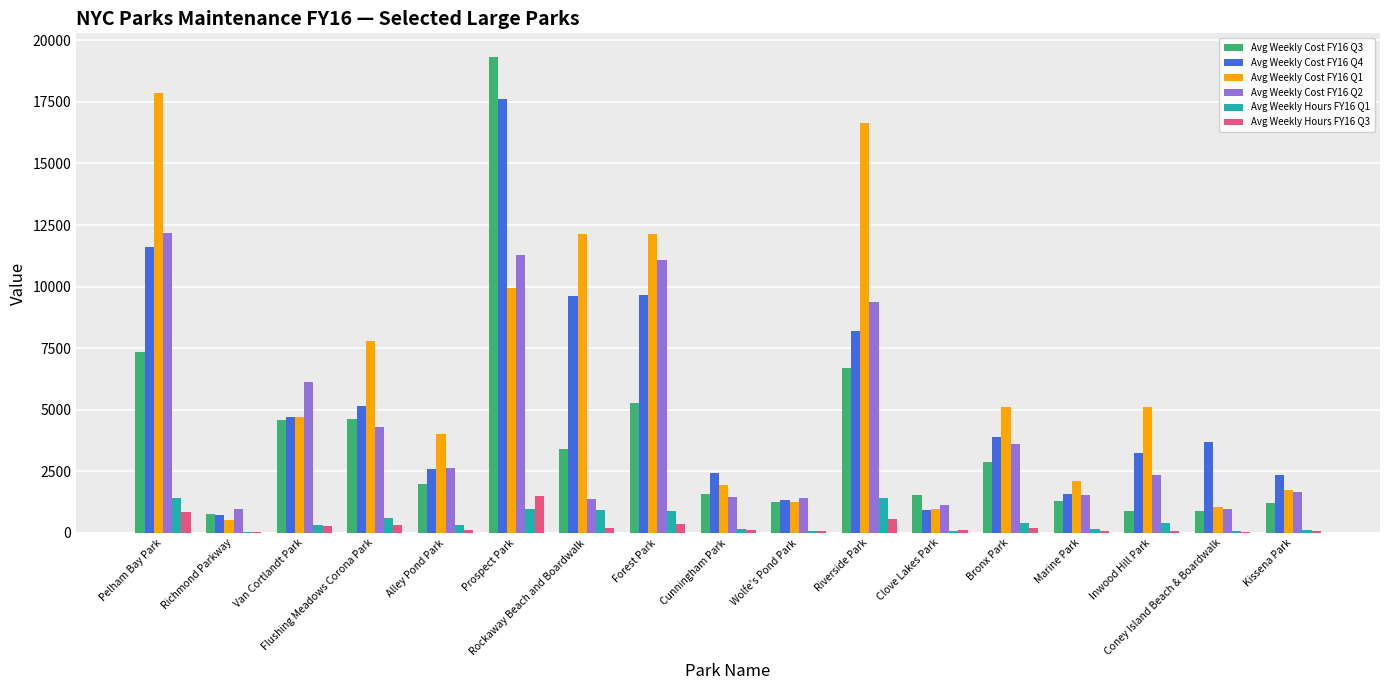

Which category has the highest value in the Avg Weekly Hours FY16 Q3 series?

Prospect Park